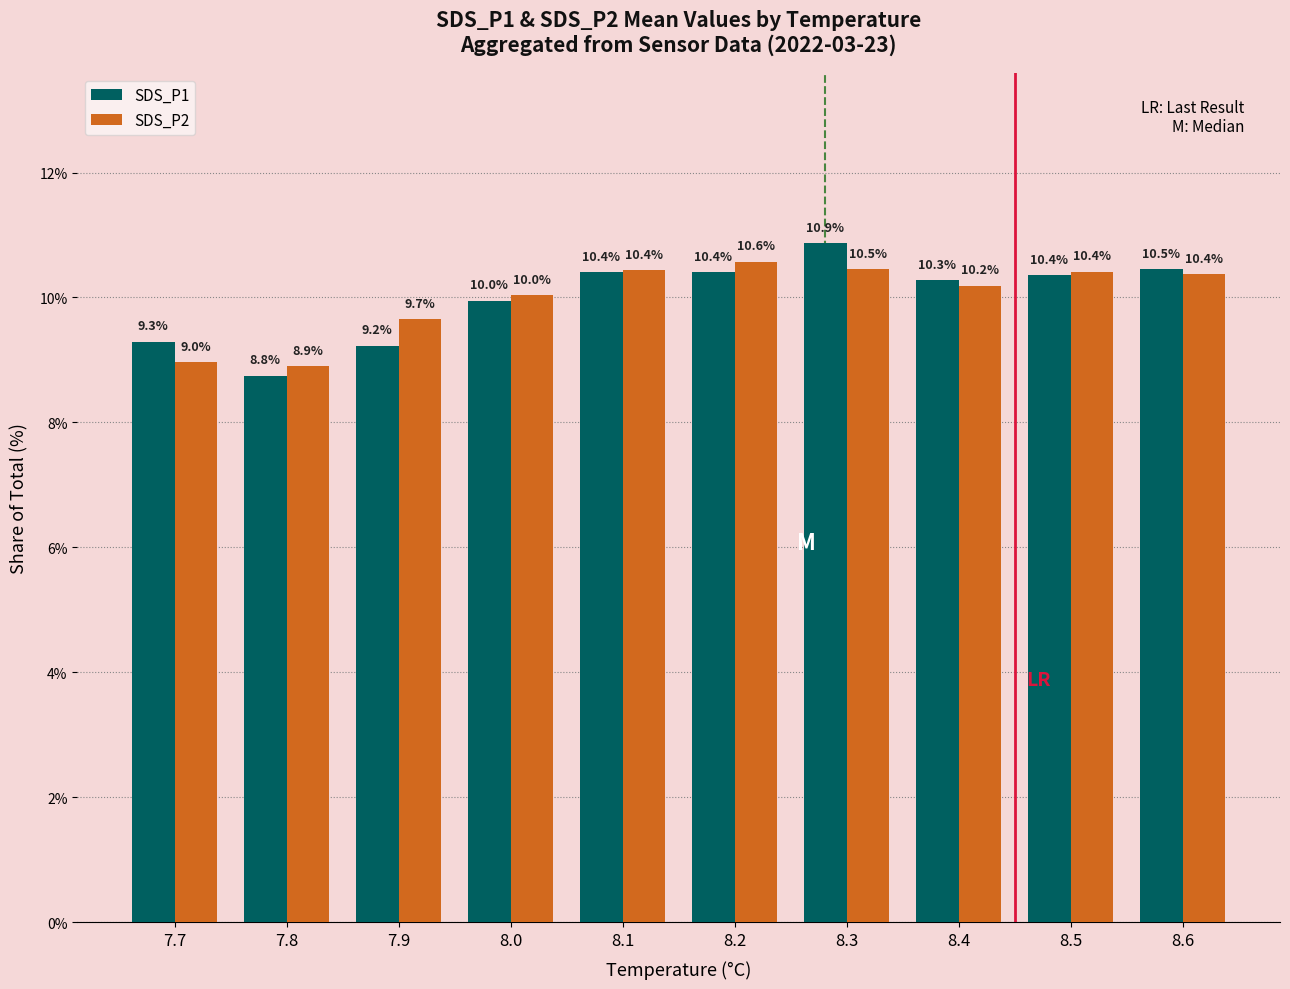

Reading right to left, extract all data points from this chart.

SDS_P1: 10.5	10.4	10.3	10.9	10.4	10.4	10.0	9.2	8.8	9.3
SDS_P2: 10.4	10.4	10.2	10.5	10.6	10.4	10.0	9.7	8.9	9.0